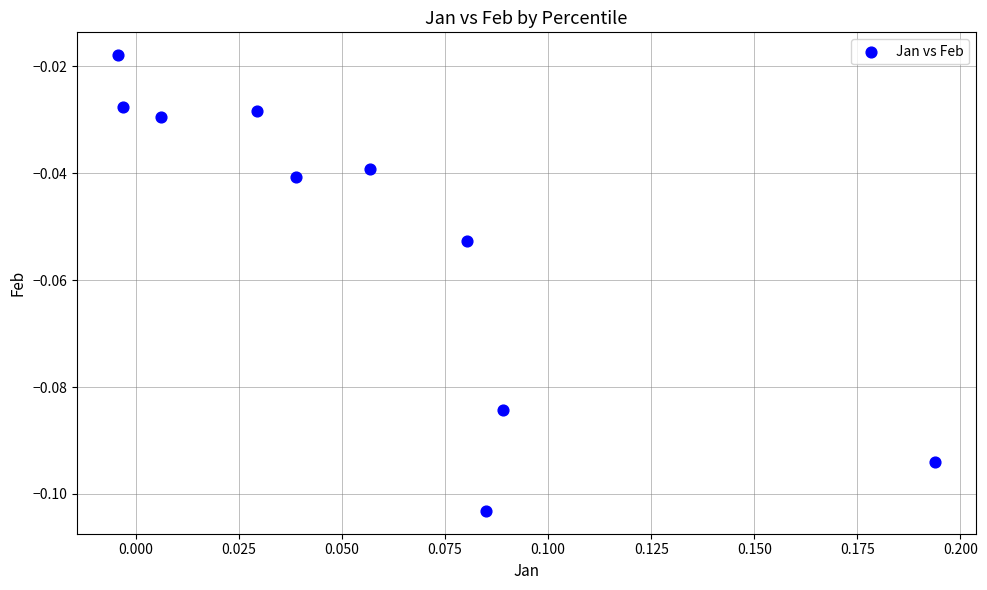

How many data points are displayed?

10